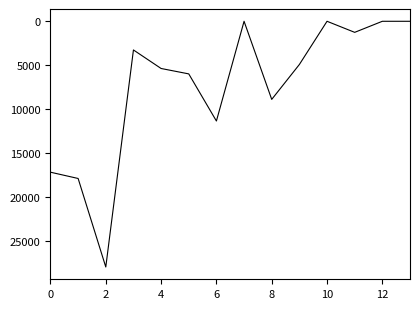

Does the chart display data point markers on the line(s)?

No